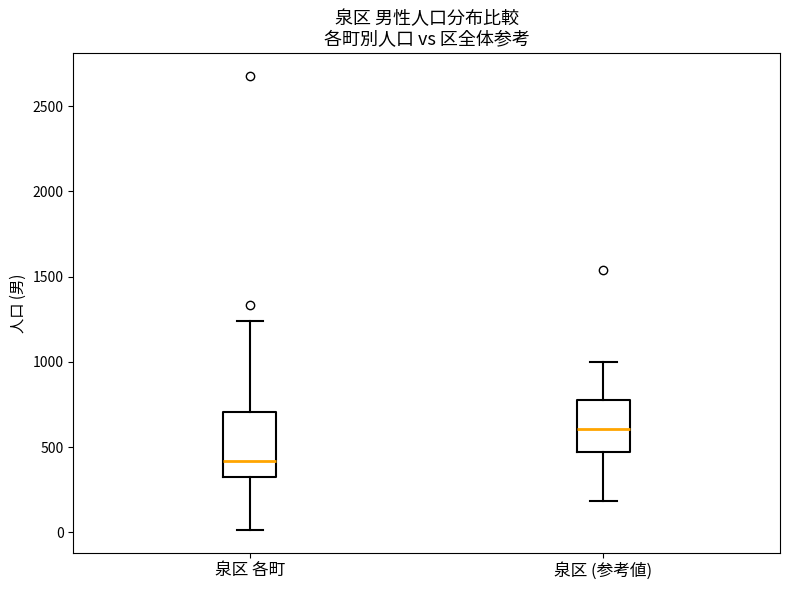

Reading left to right, transcribe this box plot: for each box, give where its median line is, the range the box spans, and where its two whiskers end, as read against the y-axis. The values are not printed on the chart, so give them approximately, as read against the axis.

泉区 各町: median 400, box 300 to 700, whiskers 0 to 1250
泉区 (参考値): median 600, box 450 to 800, whiskers 200 to 1000